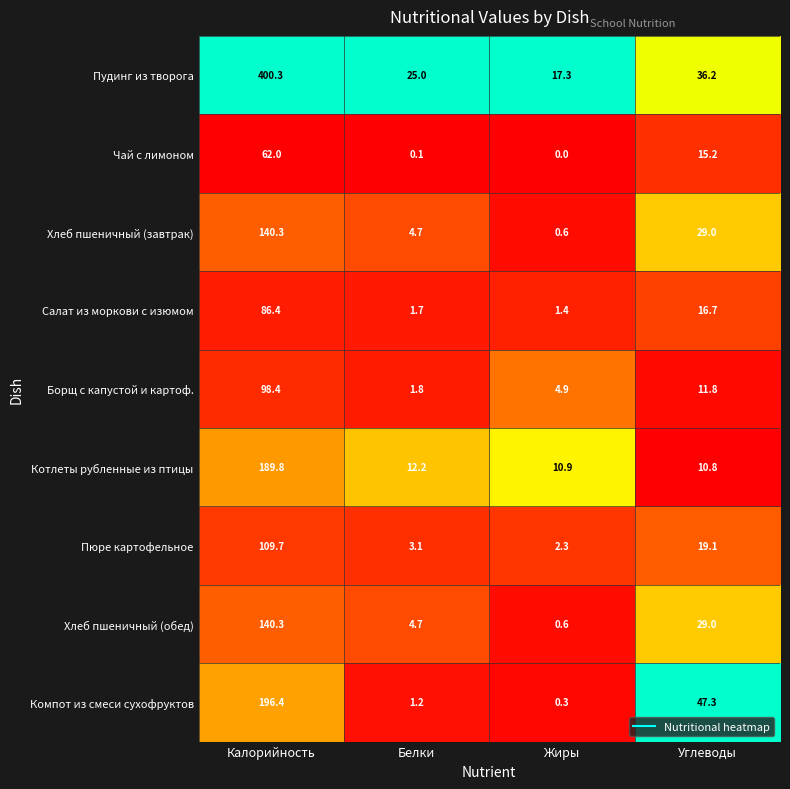

What is the difference between the Пудинг из творога values at Калорийность and Белки?

375.3